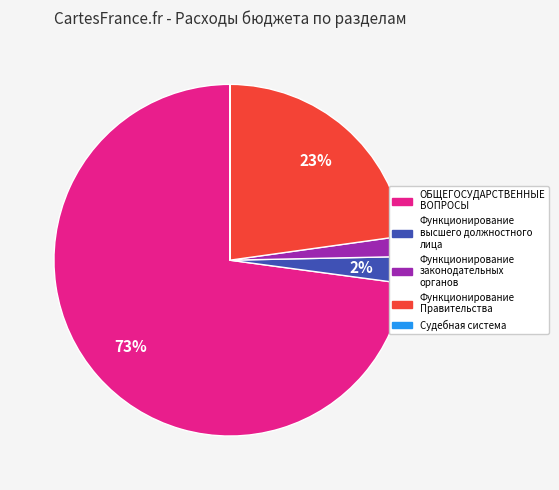

Is there a majority slice in this chart?

Yes